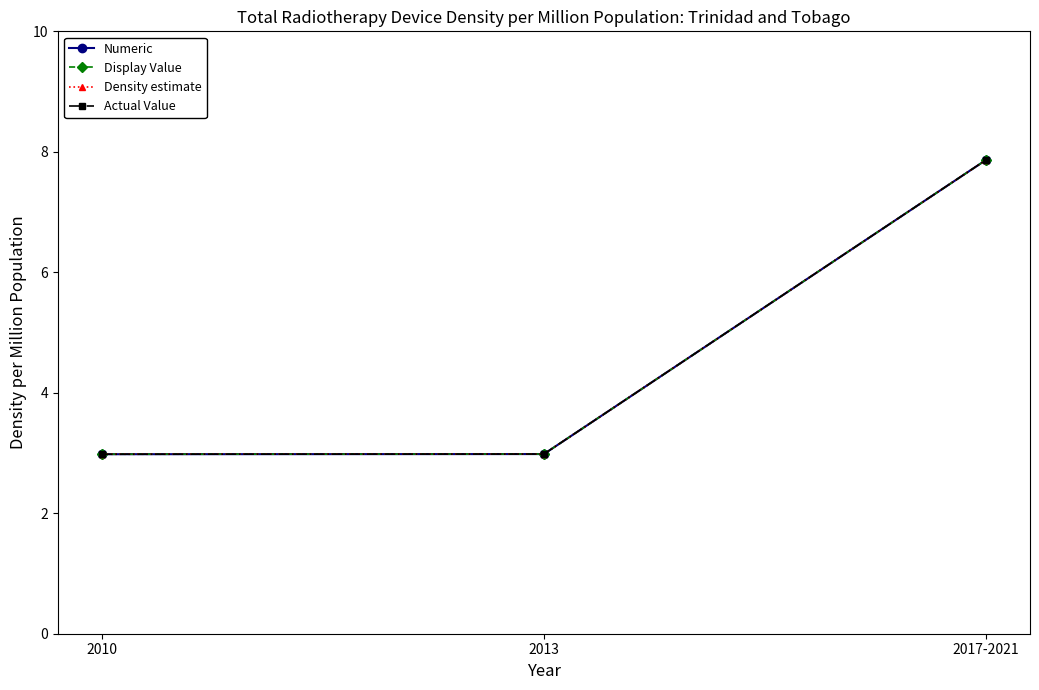

What is the minimum value shown in the chart?

3.0